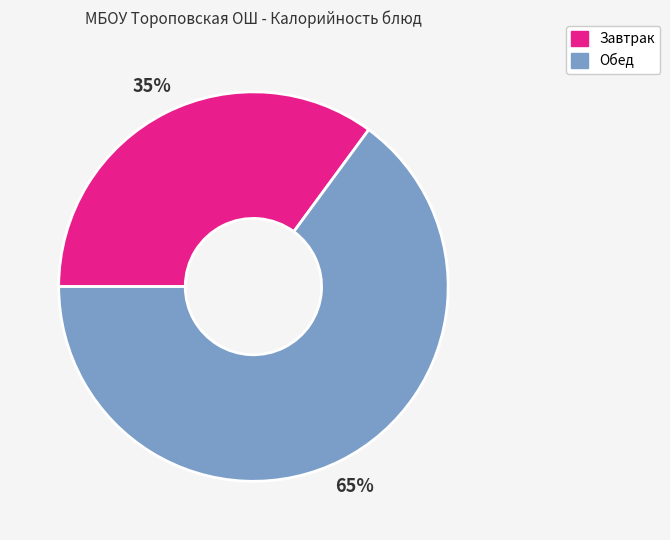

Is there any slice that represents more than half of the pie?

Yes